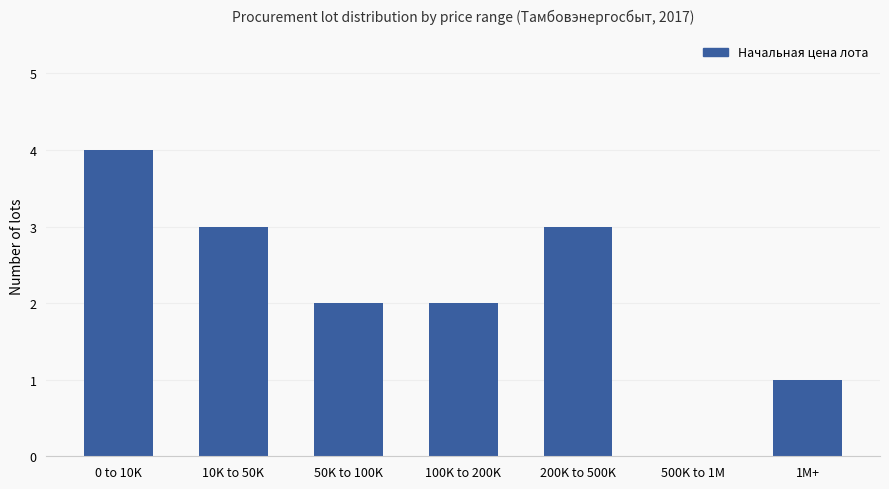

Count the number of categories in the chart.

7